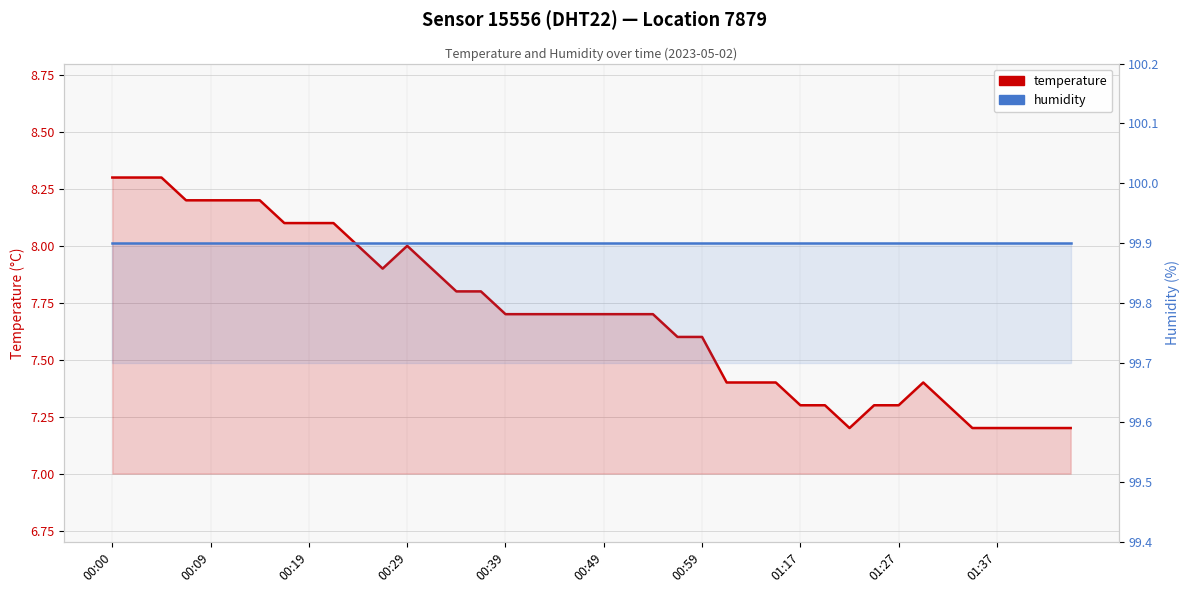

True or false: humidity and temperature cross at least once.

False